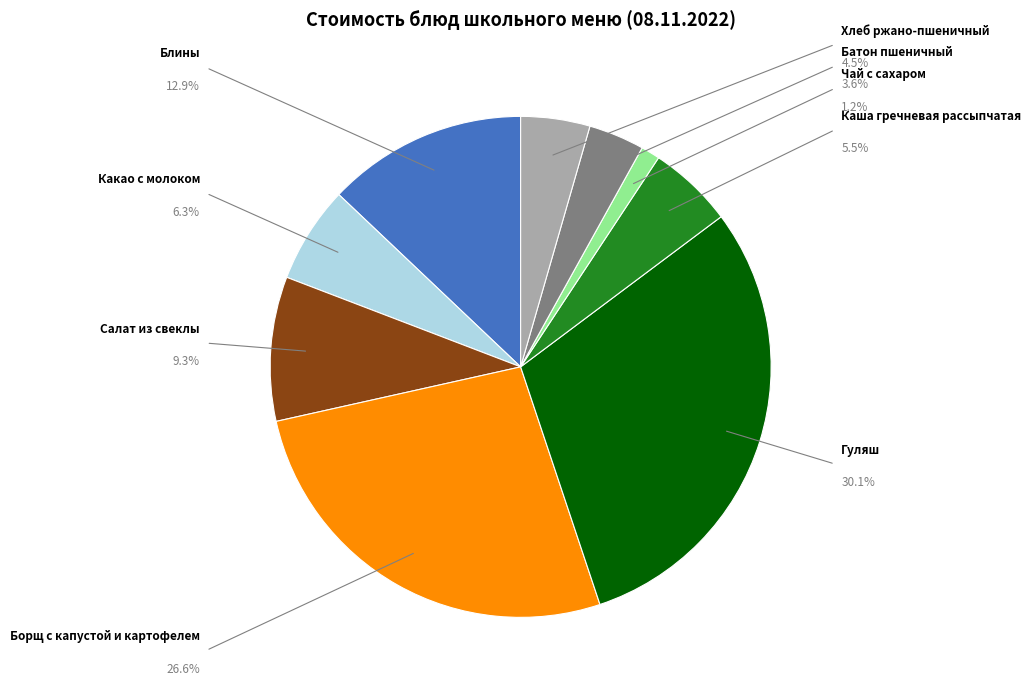

Does any single category account for the majority?

No